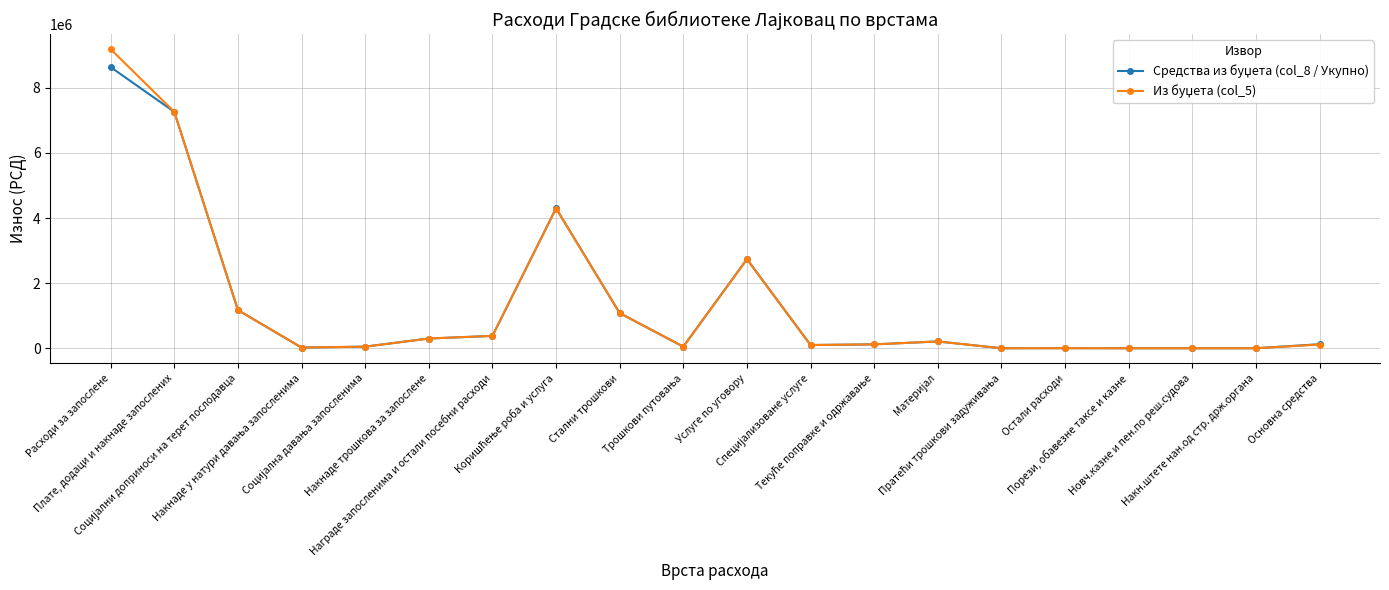

What is the maximum value shown in the chart?

9183667